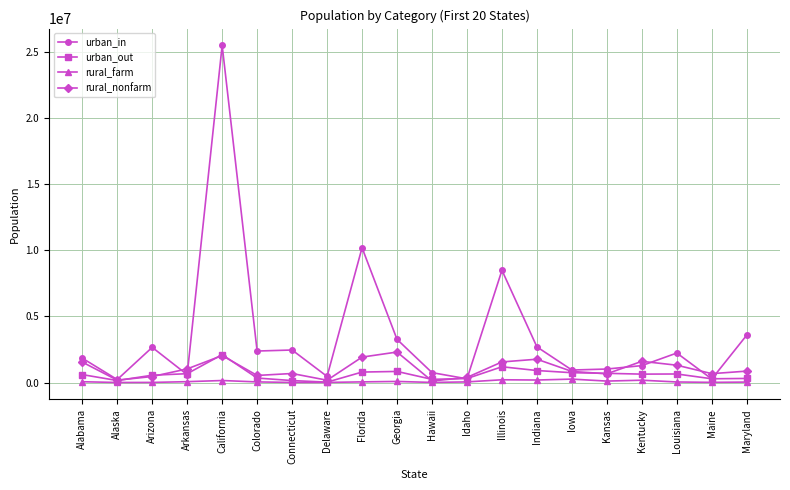

Read the rural_farm value at Idaho, to the nearest 100.

44900